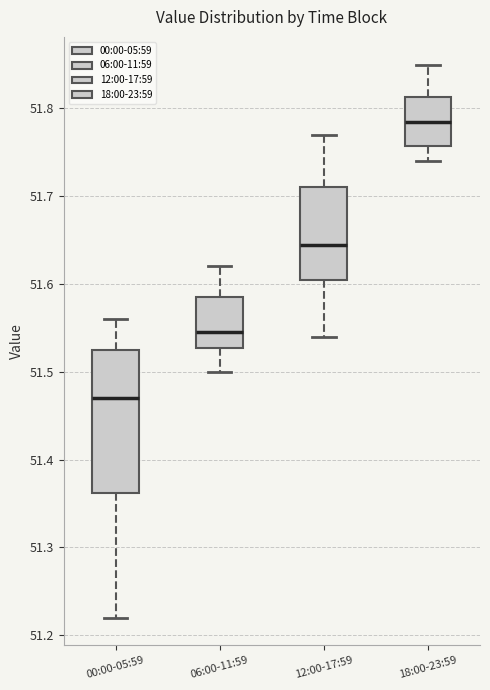

Where does the upper whisker of the box for 00:00-05:59 end on the y-axis? The values are not printed on the chart, so give them approximately, as read against the axis.

51.56